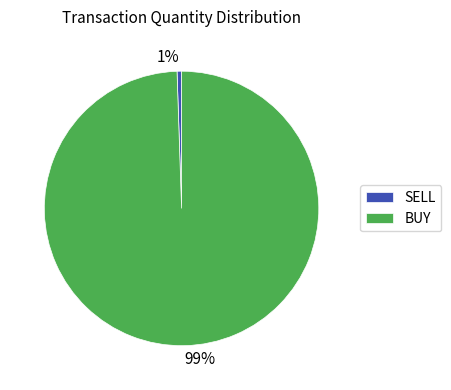

Does SELL account for over 50% of the chart?

No